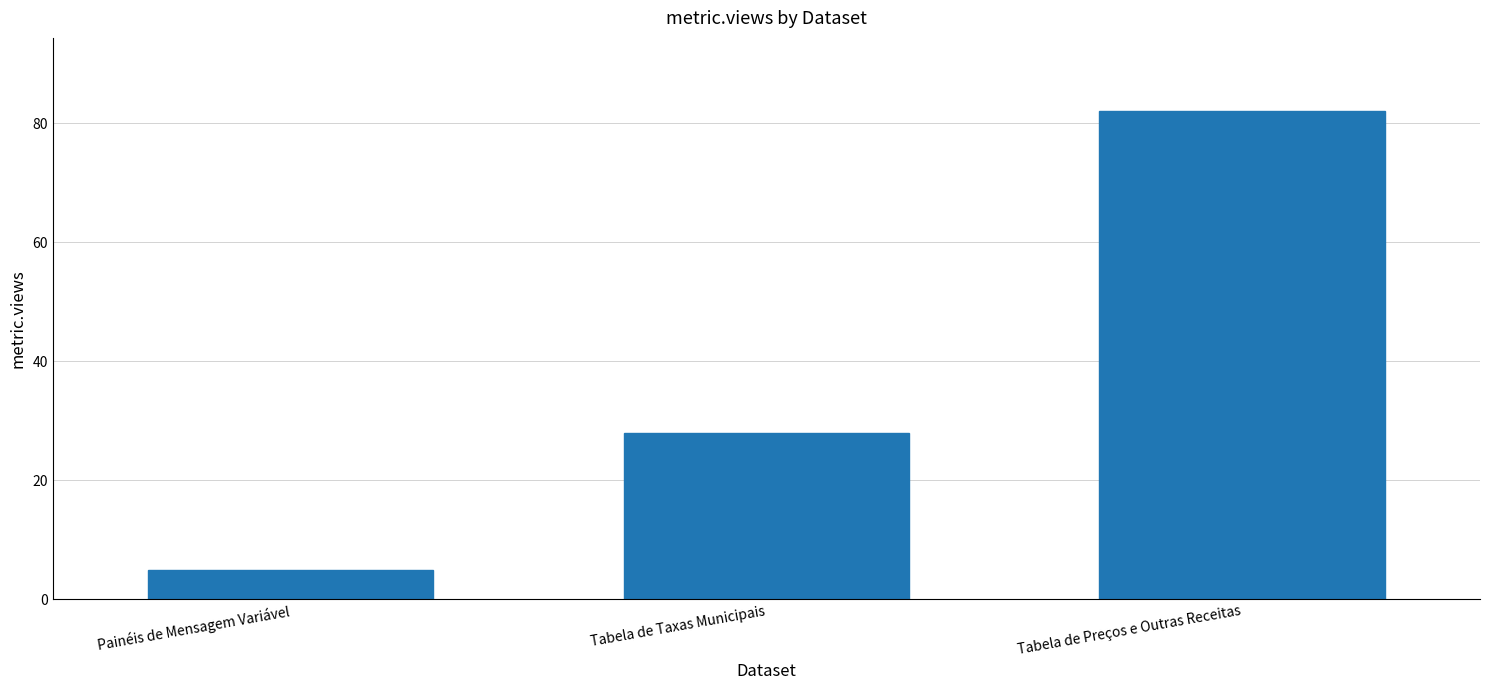

At which label is the value closest to 43?

Tabela de Taxas Municipais